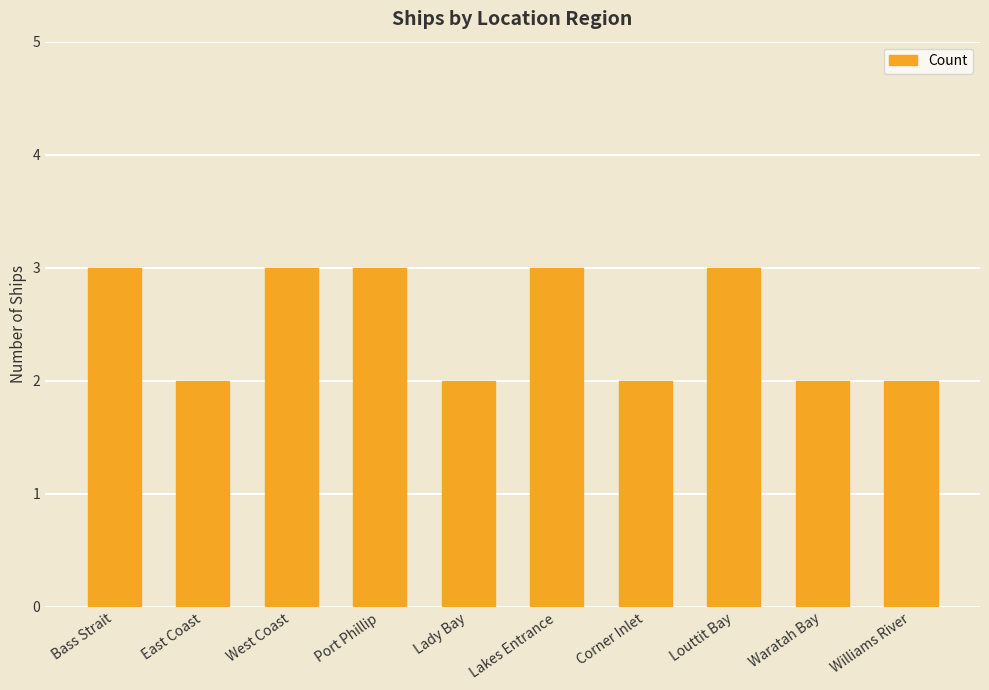

Reading left to right, extract all data points from this chart.

3	2	3	3	2	3	2	3	2	2